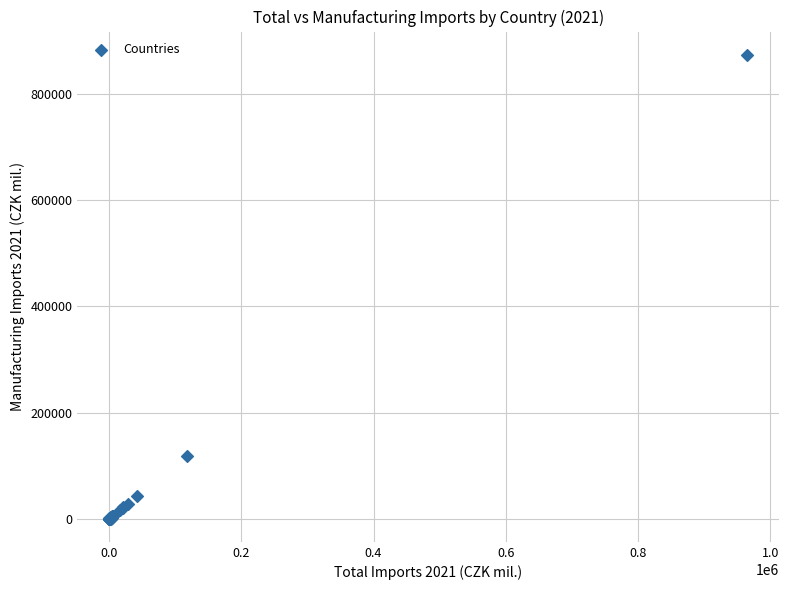

What Y value in the scatter plot is closest to 437106?

117641